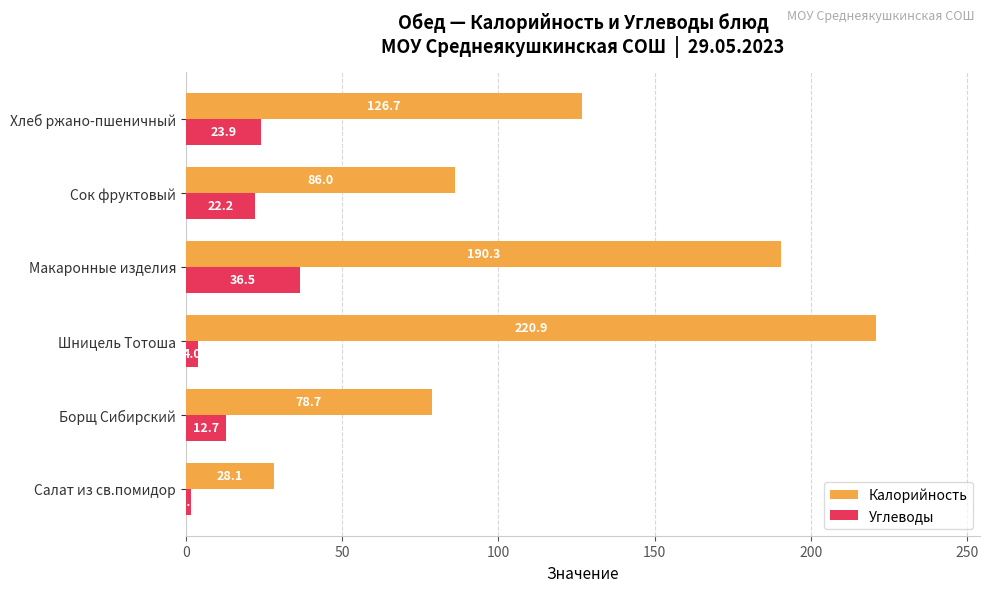

Which series has the largest total across all categories?

Калорийность